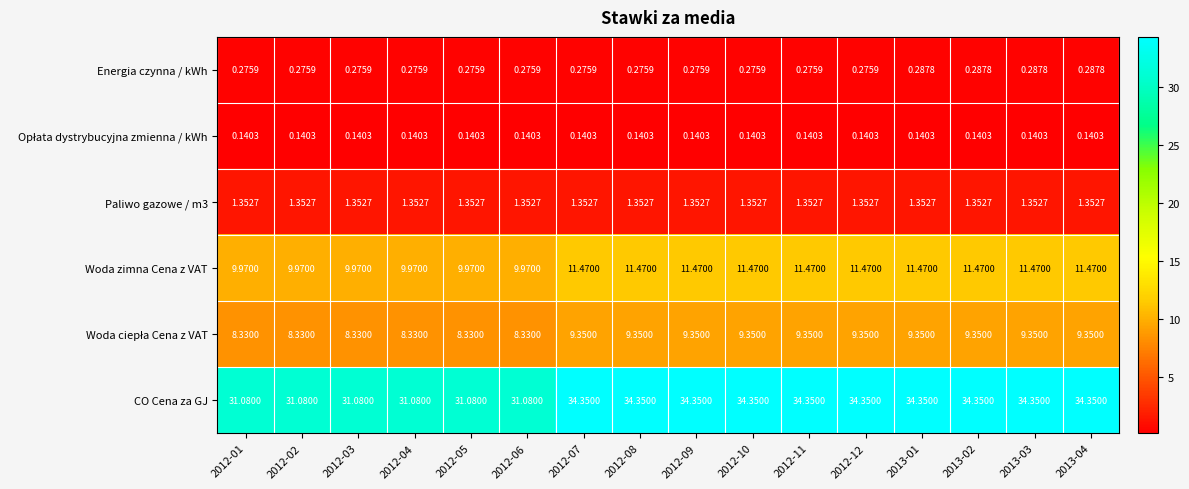

Is the value of Paliwo gazowe / m3 at 2012-09 greater than the value of CO Cena za GJ at 2012-09?

No